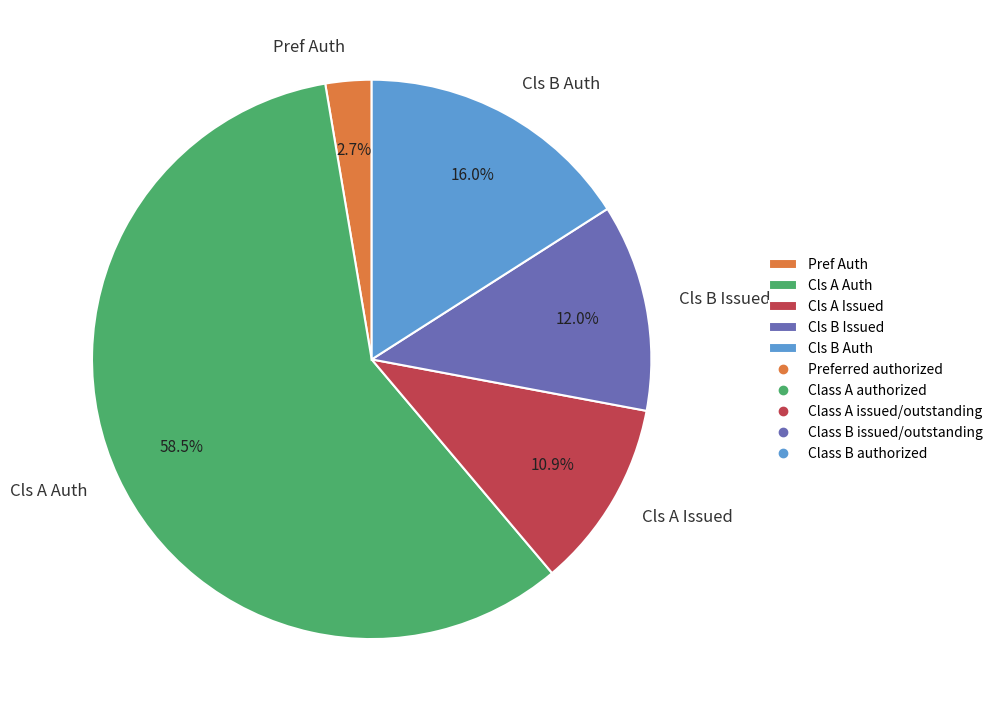

Which has a higher value, Cls A Issued or Cls B Issued?

Cls B Issued